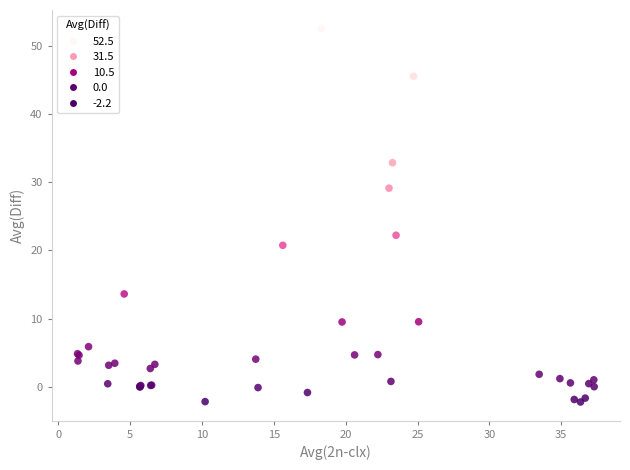

What Y value in the scatter plot is closest to 25?

22.2